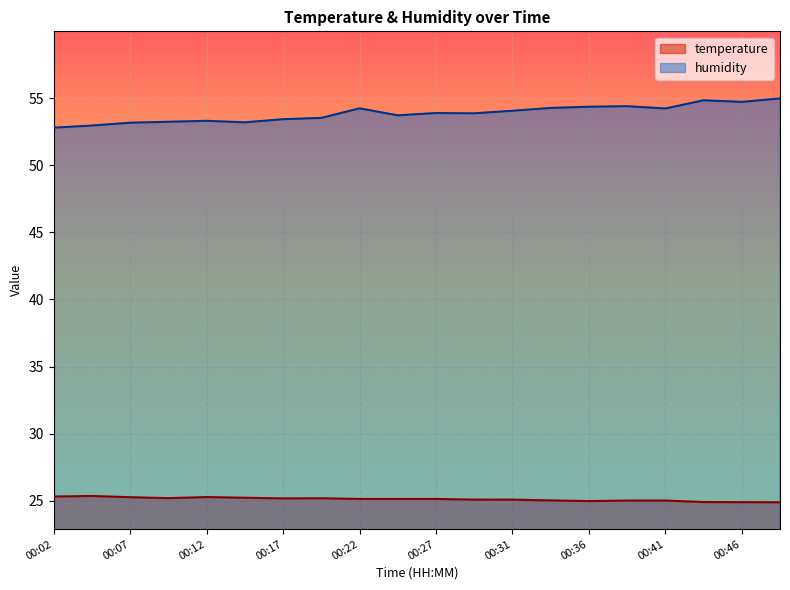

Reading left to right, what are all the values shown in this chart?

temperature: 25.3	25.4	25.3	25.2	25.3	25.2	25.2	25.2	25.1	25.1	25.1	25.1	25.1	25.0	25.0	25.0	25.0	24.9	24.9	24.9
humidity: 52.8	53.0	53.2	53.2	53.3	53.2	53.4	53.5	54.2	53.7	53.9	53.9	54.1	54.3	54.4	54.4	54.2	54.8	54.7	55.0